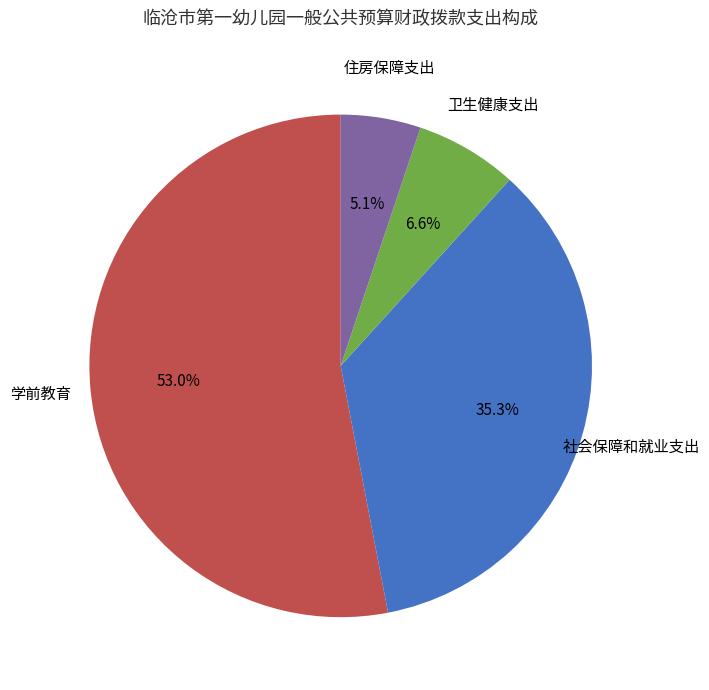

Is there any slice that represents more than half of the pie?

Yes